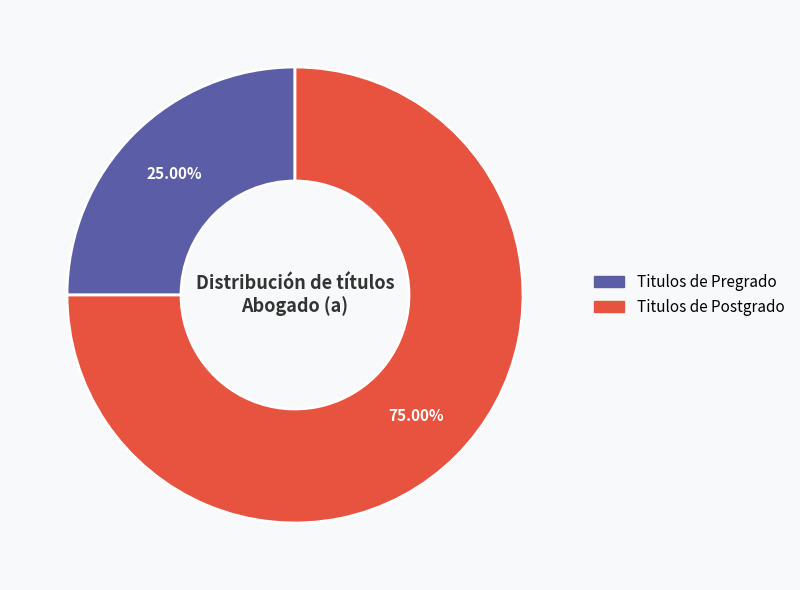

Is there a majority slice in this chart?

Yes